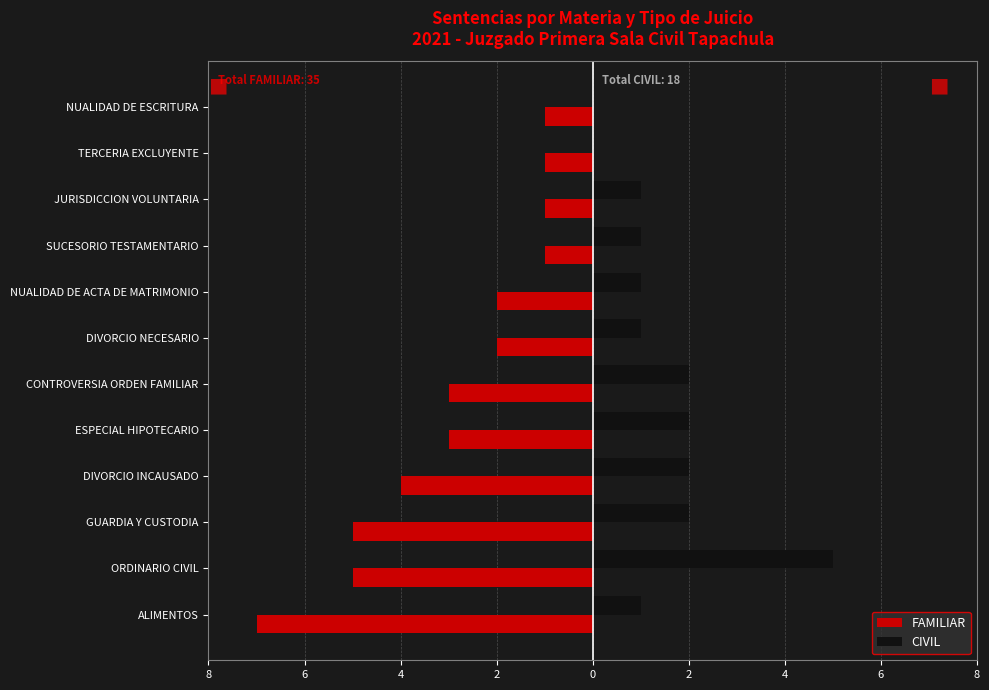

What are all the series names shown in the legend?

FAMILIAR, CIVIL